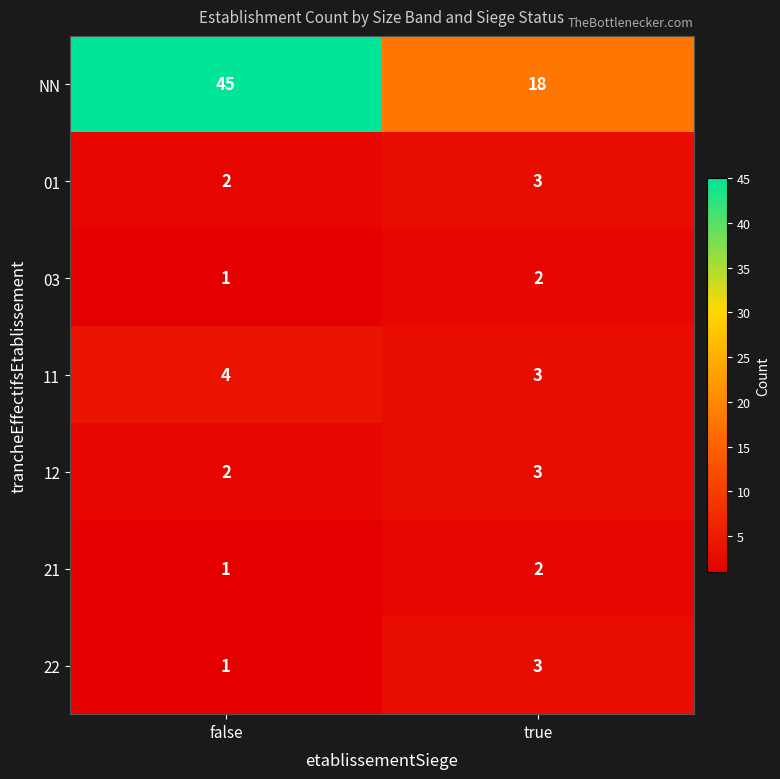

Which category has the lowest value across all series?

false